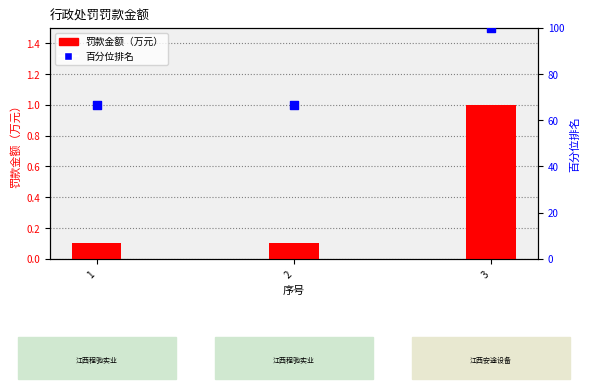

Which series reaches the maximum Y coordinate?

百分位排名